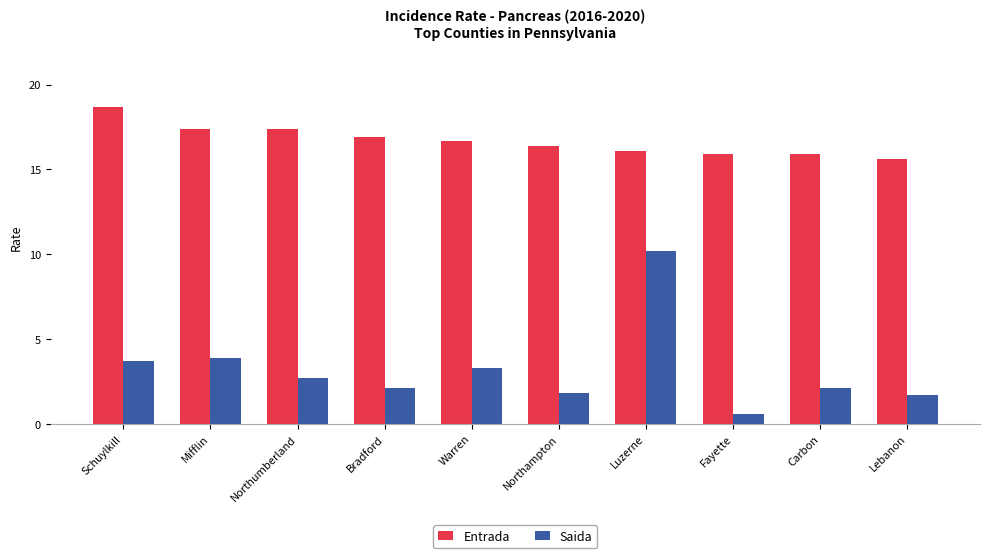

Reading right to left, extract all data points from this chart.

Entrada: Lebanon=15.6	Carbon=15.9	Fayette=15.9	Luzerne=16.1	Northampton=16.4	Warren=16.7	Bradford=16.9	Northumberland=17.4	Mifflin=17.4	Schuylkill=18.7
Saida: Lebanon=1.7	Carbon=2.1	Fayette=0.6	Luzerne=10.2	Northampton=1.8	Warren=3.3	Bradford=2.1	Northumberland=2.7	Mifflin=3.9	Schuylkill=3.7